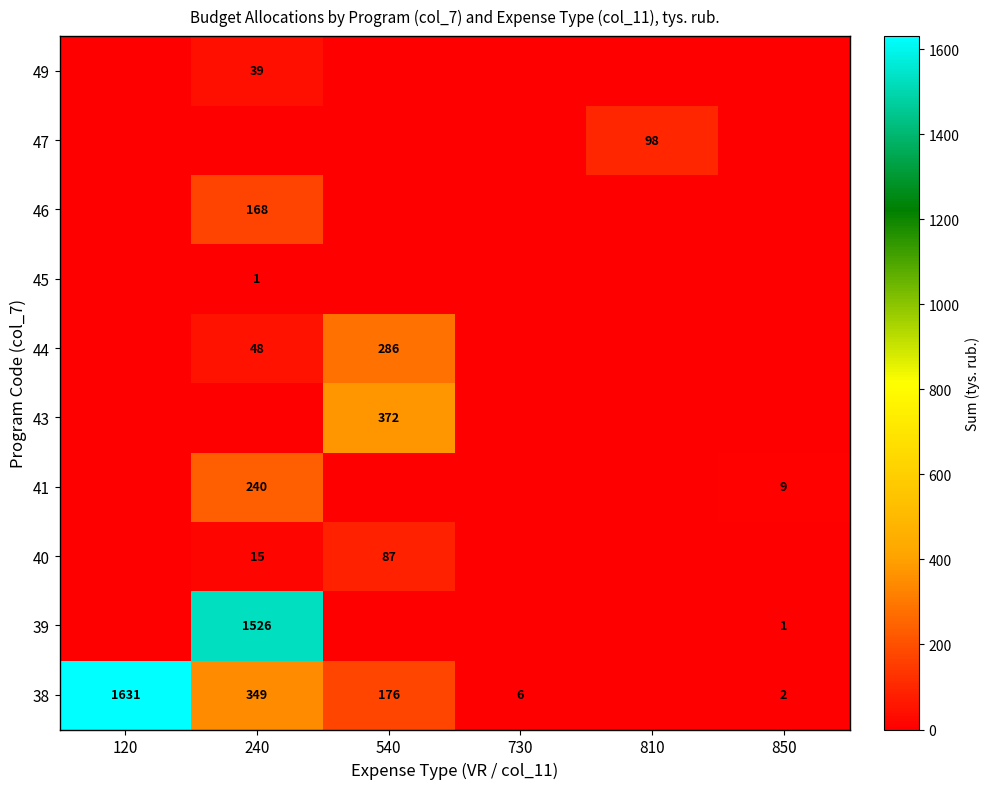

True or false: 44 has a value of 382 at 540.

False